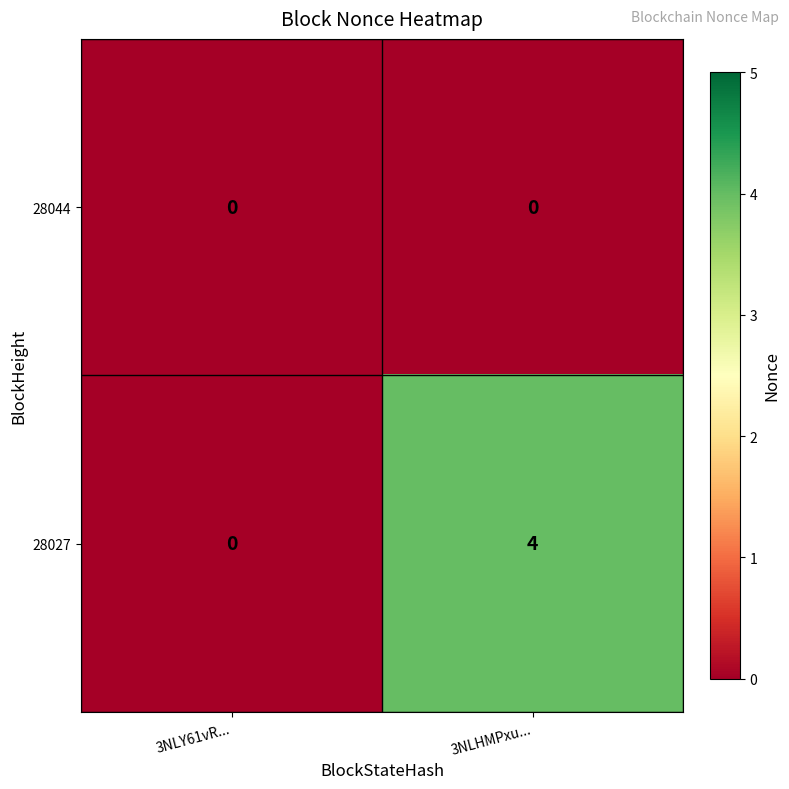

Which series has the largest total across all categories?

28027